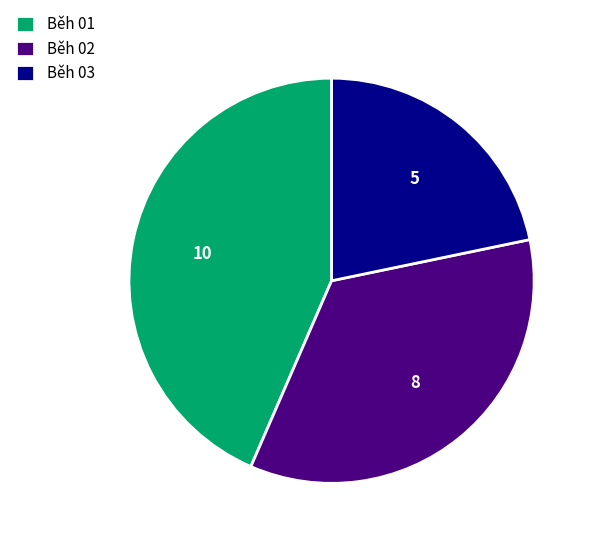

Rank the categories by value from highest to lowest.

Běh 01, Běh 02, Běh 03